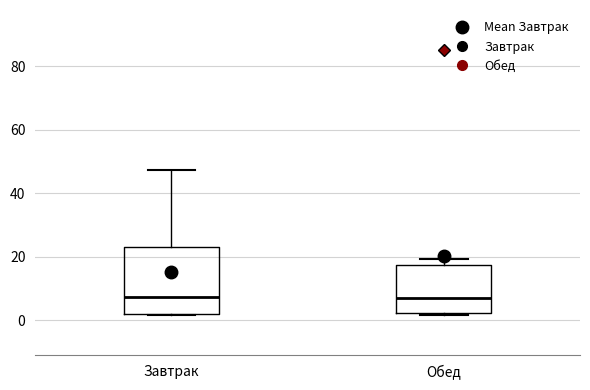

Reading left to right, transcribe this box plot: for each box, give where its median line is, the range the box spans, and where its two whiskers end, as read against the y-axis. The values are not printed on the chart, so give them approximately, as read against the axis.

Завтрак: median 8, box 2 to 24, whiskers 2 to 48
Обед: median 8, box 2 to 18, whiskers 2 to 20